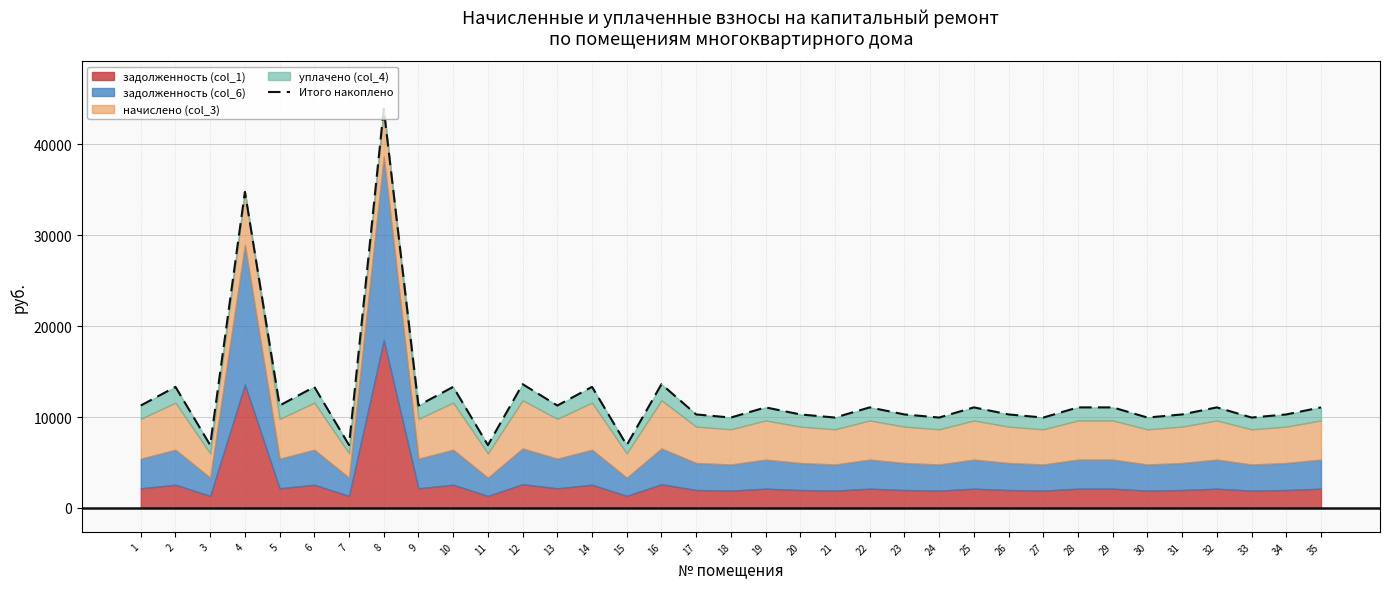

How many points are higher than both their immediate neighbors (excluding endpoints)?

12